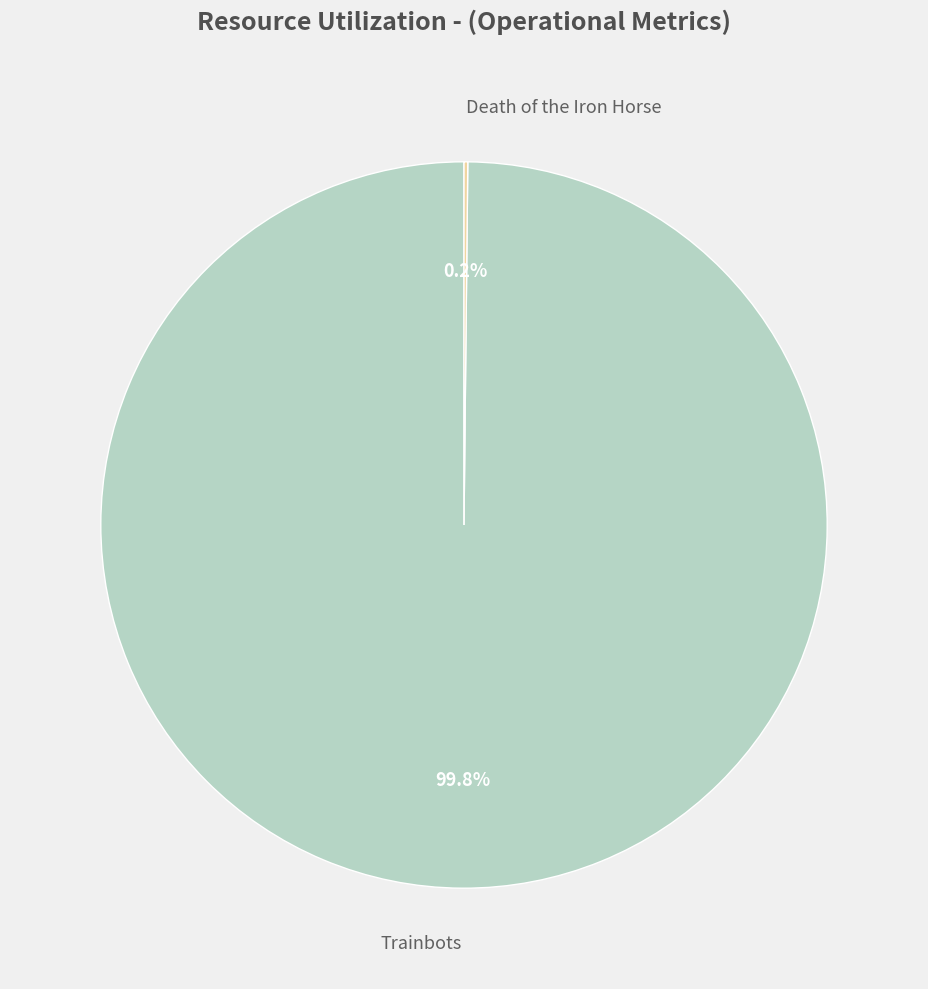

True or false: Trainbots accounts for 100% of the total.

True